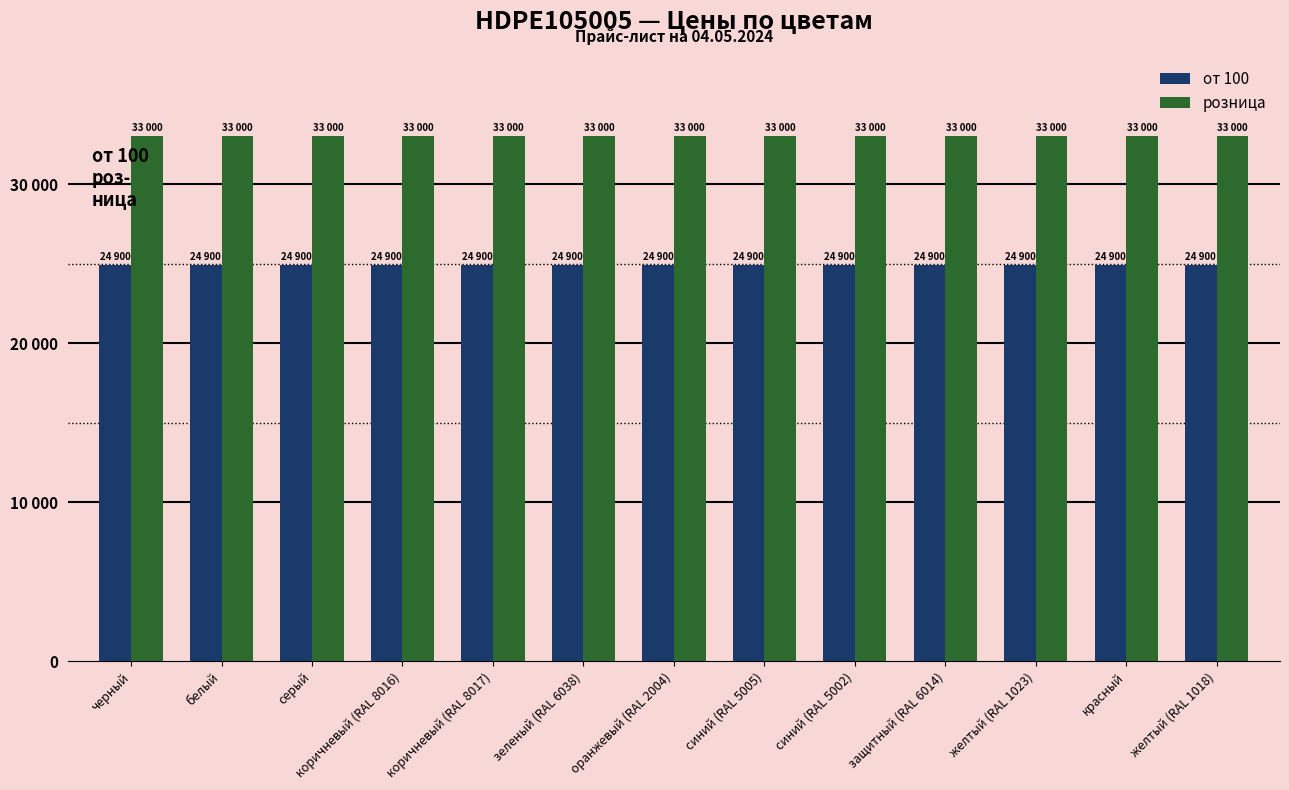

Are the bars grouped side by side (vs. stacked)?

Yes